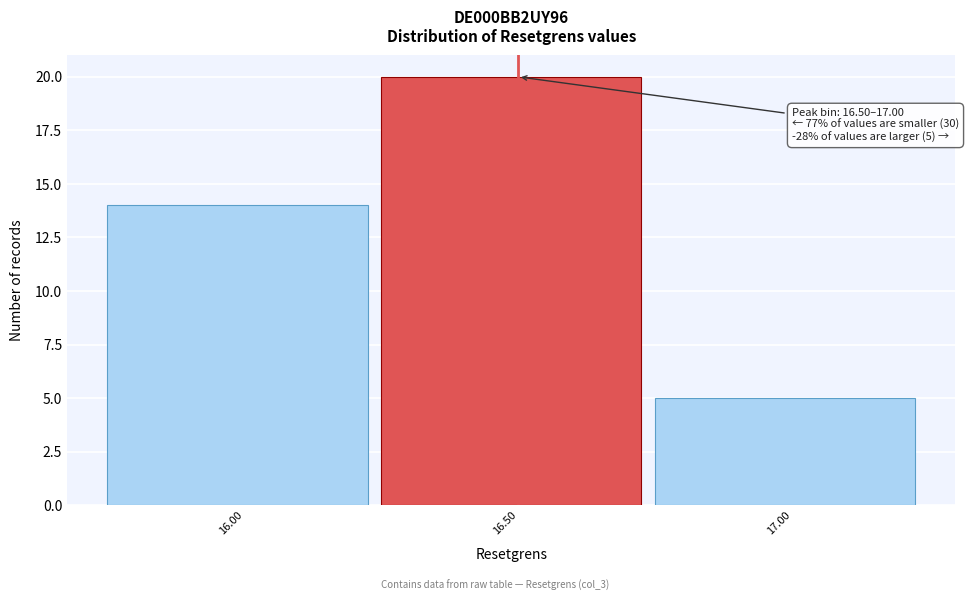

Reading left to right, transcribe all the data shown in this chart.

16.00=14	16.50=20	17.00=5